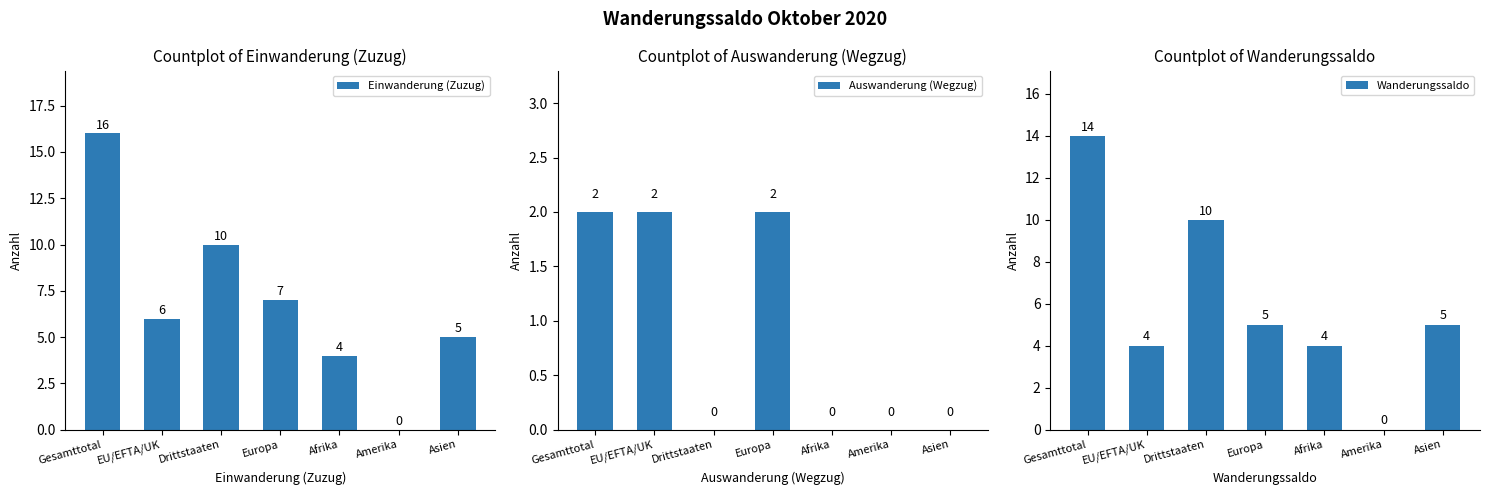

What is the label of the 7th bar from the left?

Asien